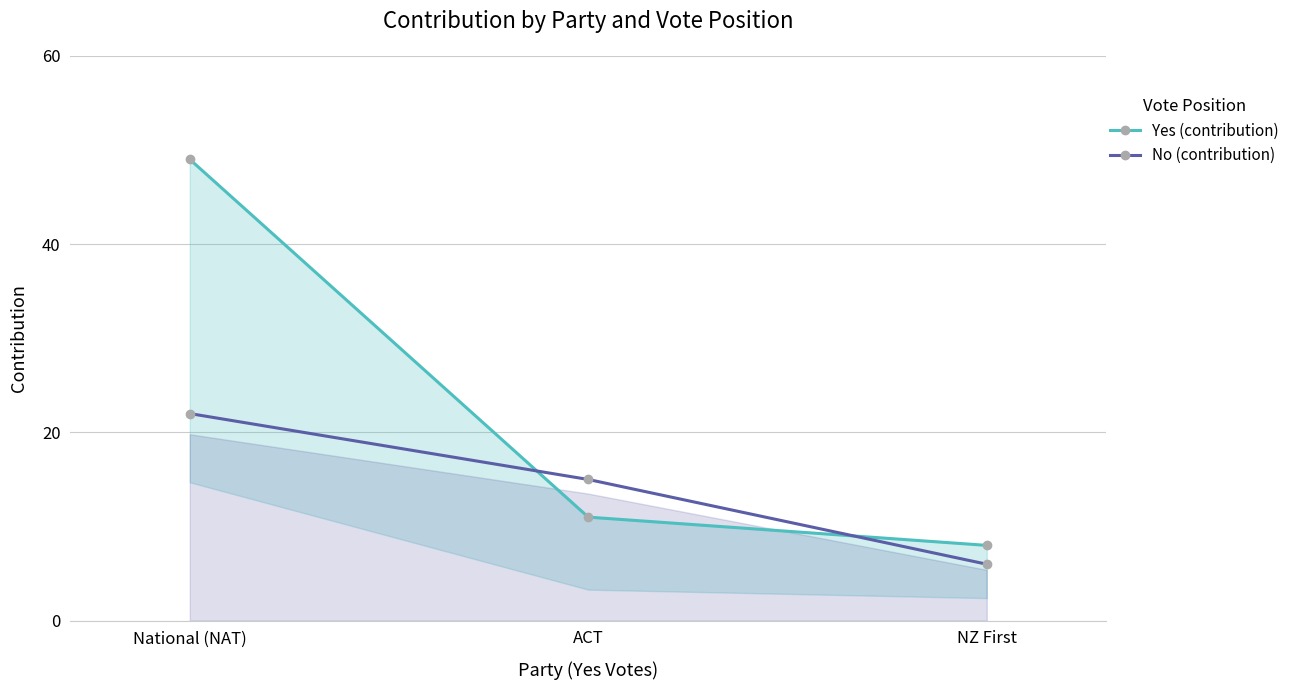

What is the minimum value for No (contribution)?

6